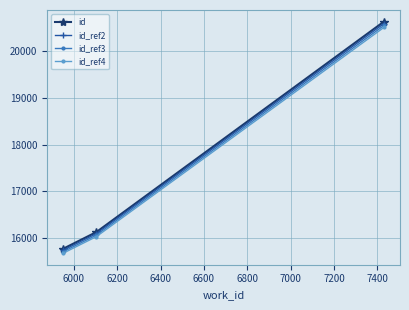

Which series has the largest range (max minus min)?

id